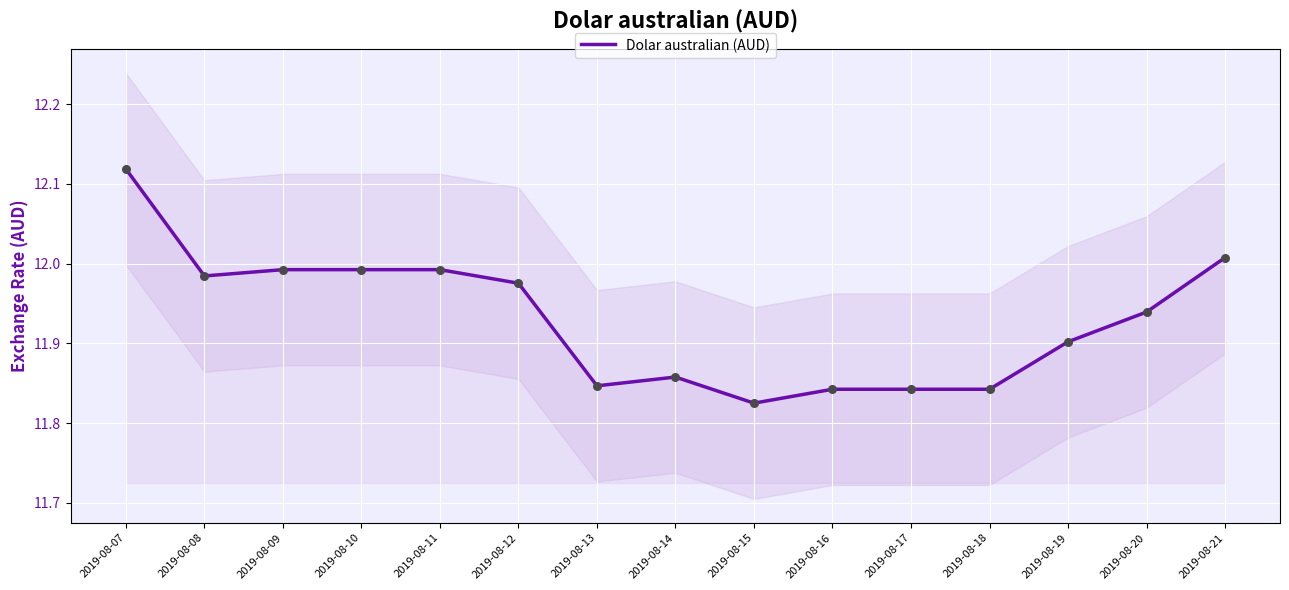

Which has a higher value, 2019-08-18 or 2019-08-16?

2019-08-18